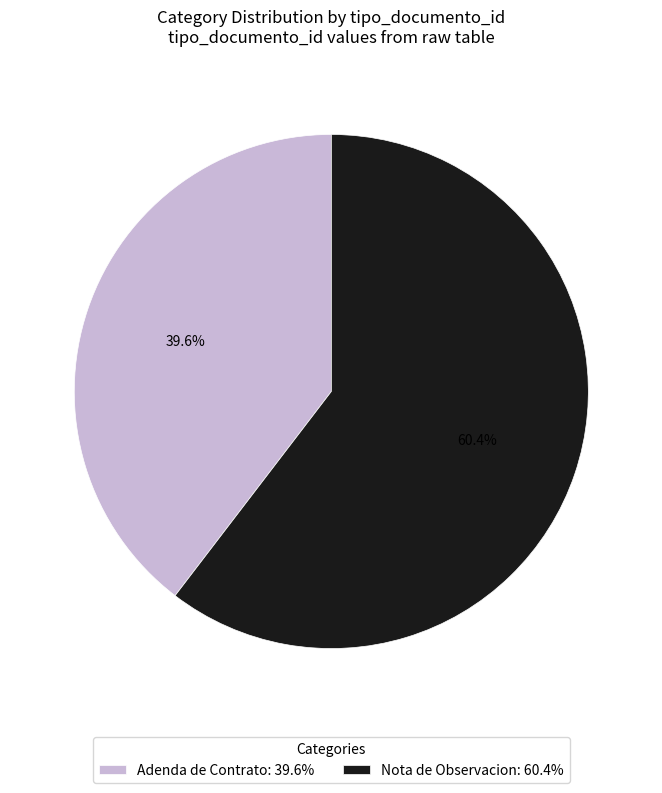

How many slices are in this pie chart?

2